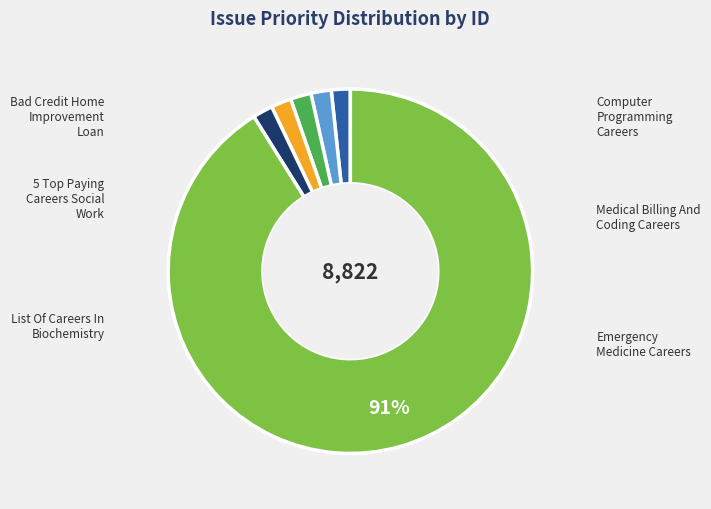

What is the smallest slice in the pie chart?

Bad Credit Home Improvement Loan